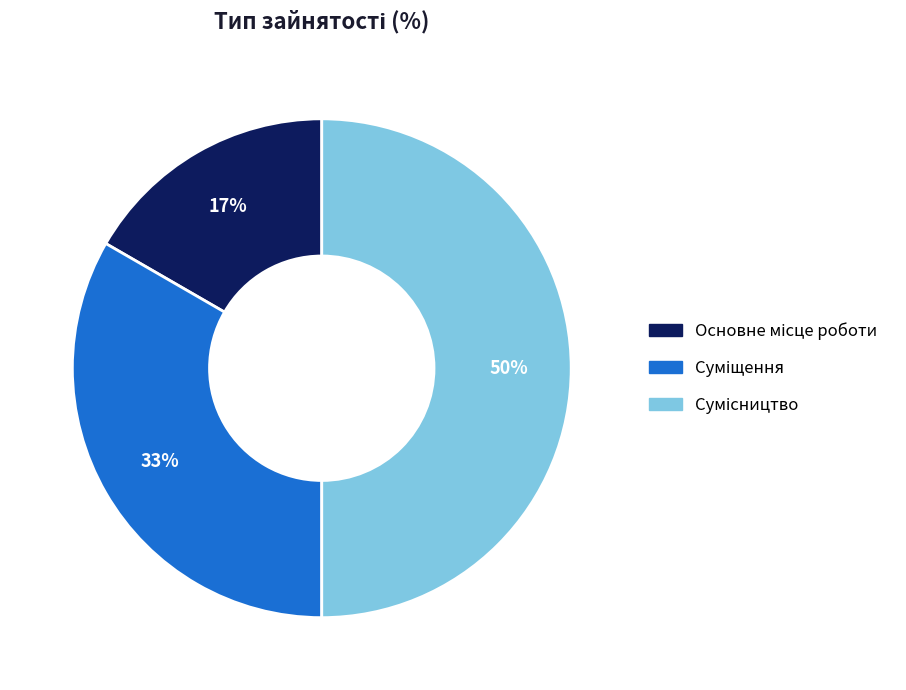

To the nearest percent, what is the average slice percentage?

33%